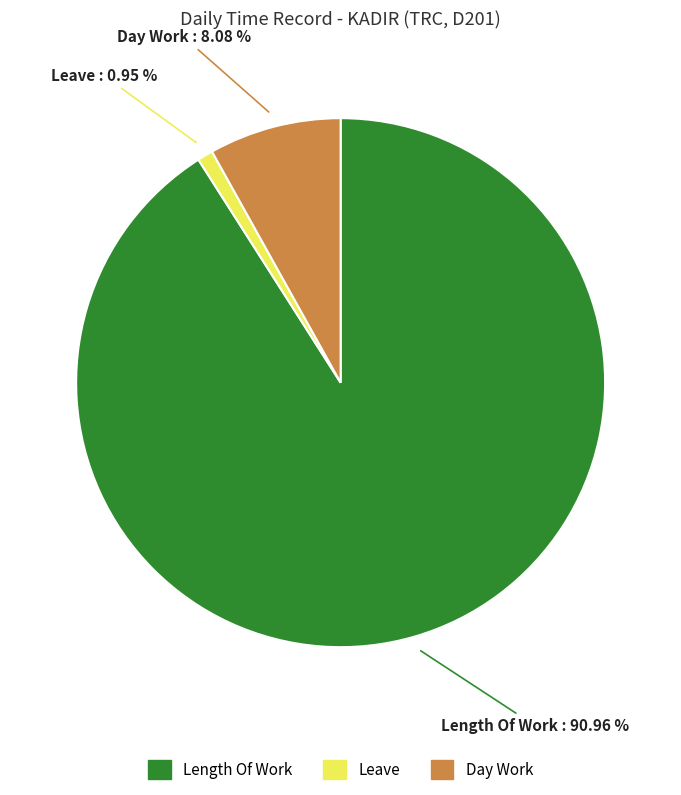

Is Leave the majority of the pie?

No